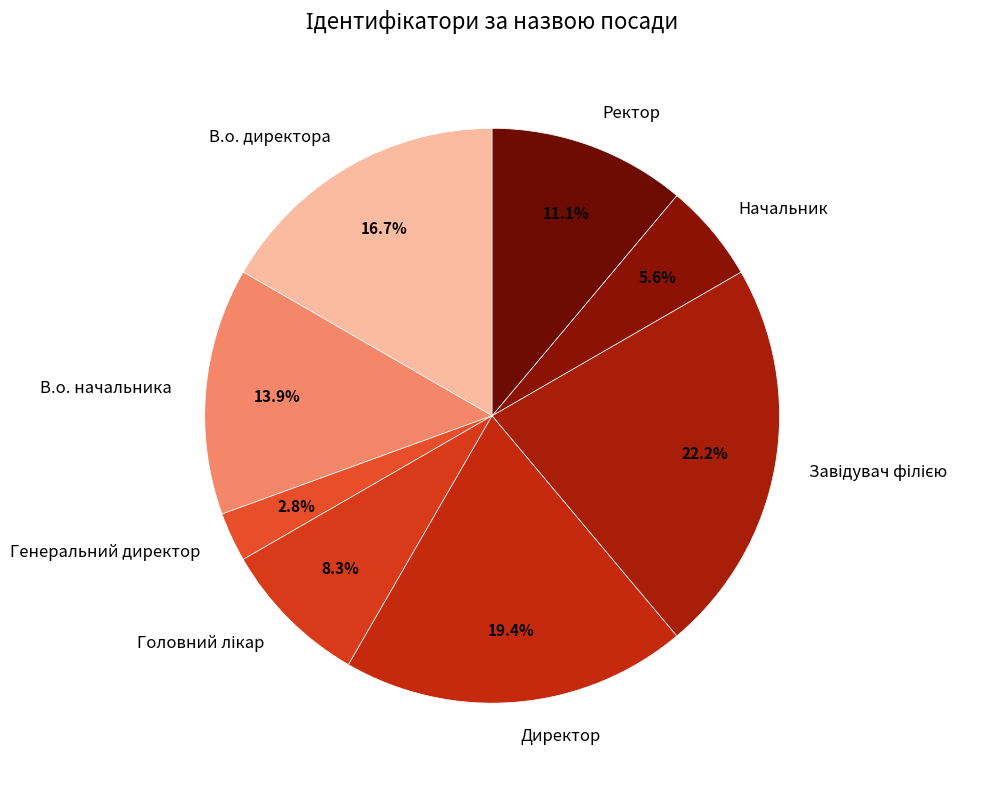

Does any single category account for the majority?

No